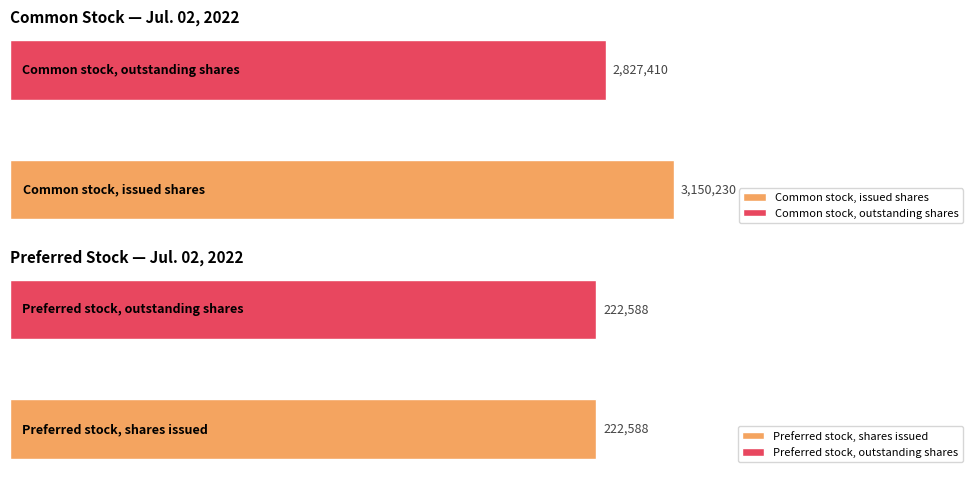

Where does the Jan. 01, 2022 series first go above 2827410?

Common stock, issued shares